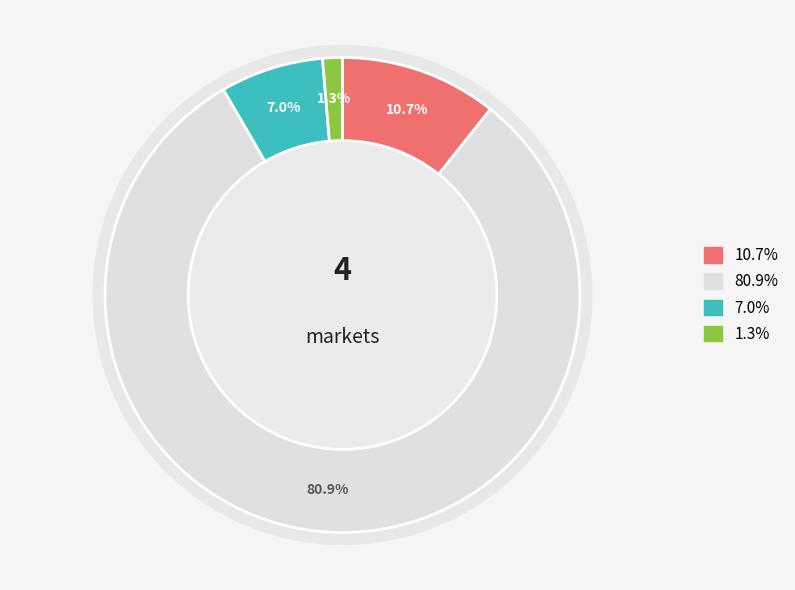

The GBP/JPY slice represents 81% of the pie. True or false?

True